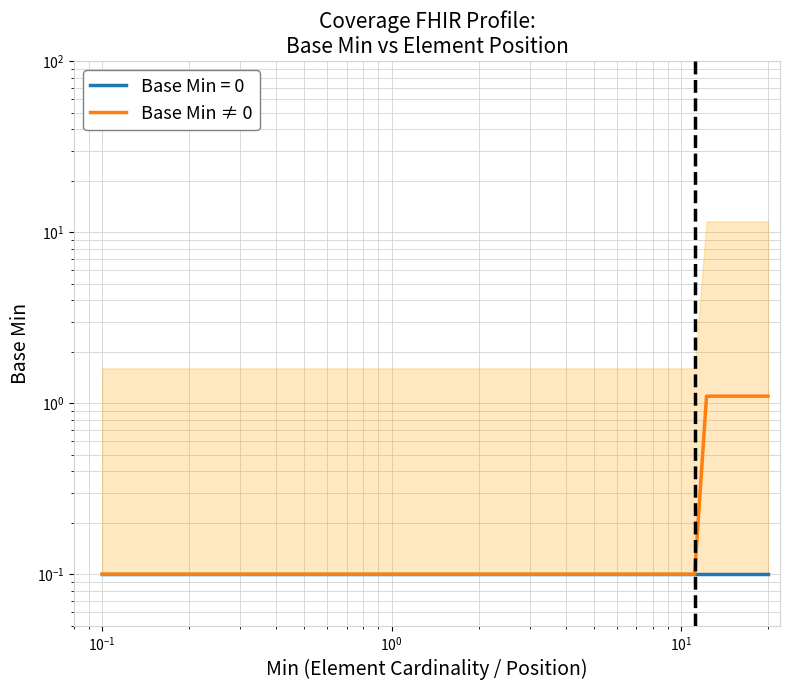

What is the difference between the maximum and second lowest values?

1.0